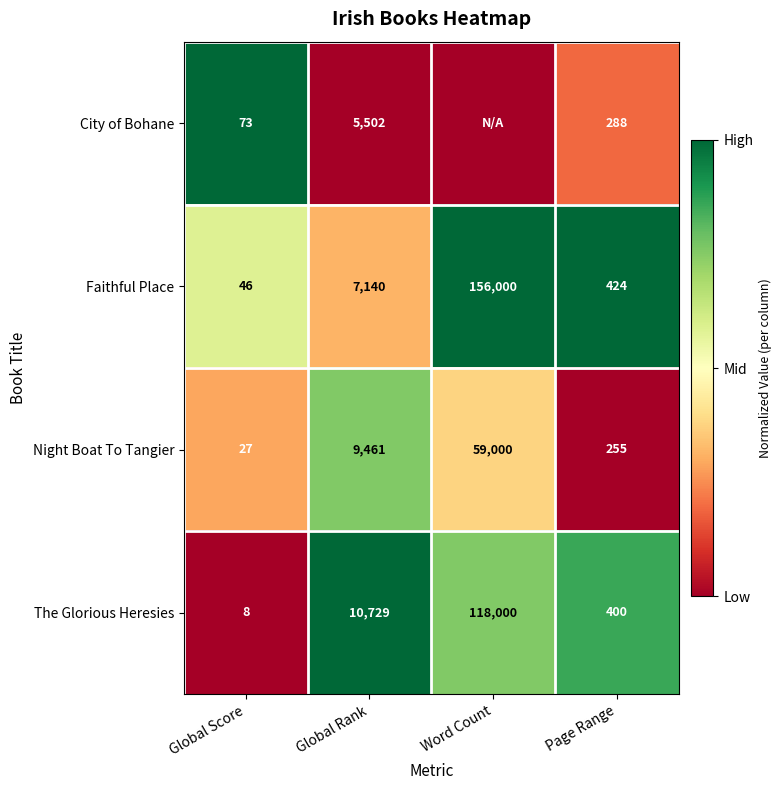

What is the spread (max minus min) of values at Global Rank?

5227